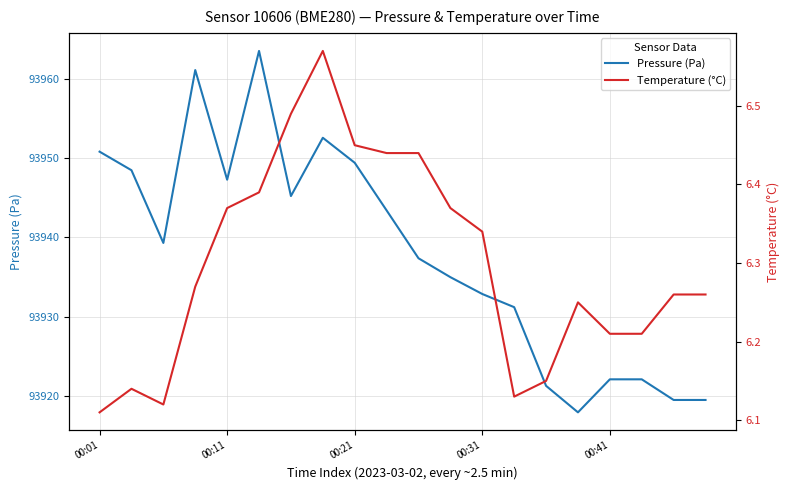

Which series has the largest range (max minus min)?

Pressure (Pa)